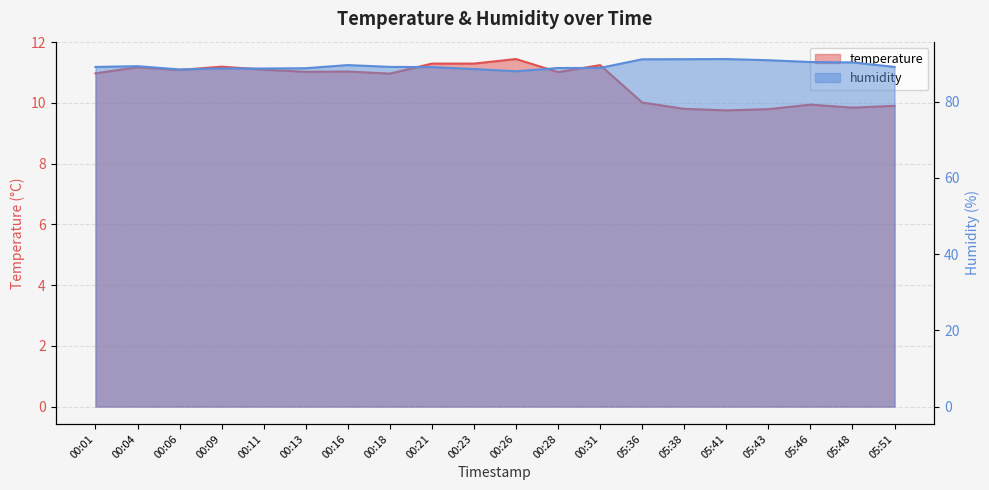

Does the chart display data point markers on the line(s)?

No